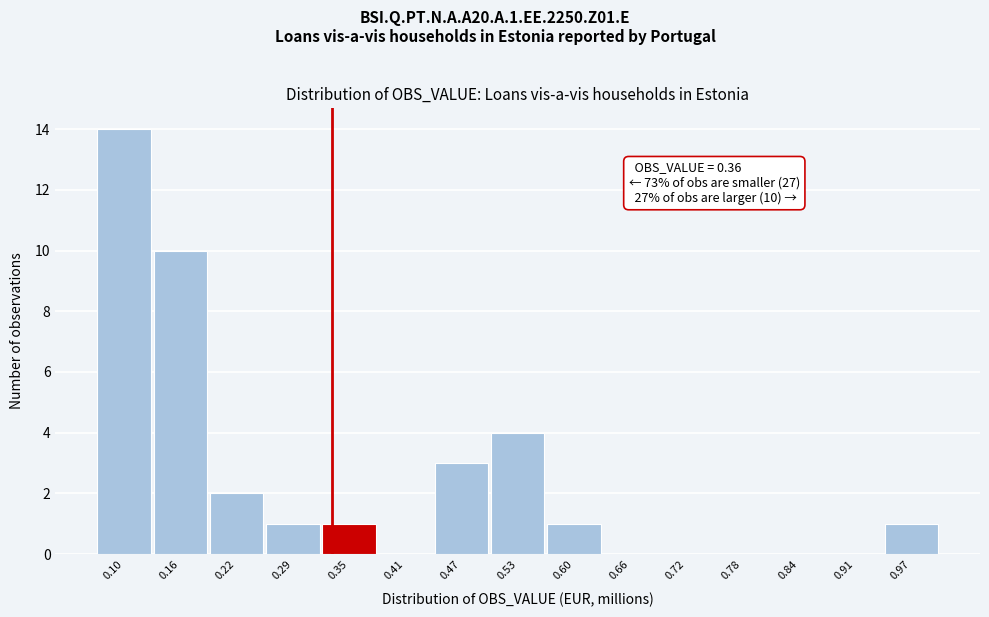

Reading left to right, extract all data points from this chart.

0.10=14	0.16=10	0.22=2	0.29=1	0.35=1	0.41=0	0.47=3	0.53=4	0.60=1	0.66=0	0.72=0	0.78=0	0.84=0	0.91=0	0.97=1